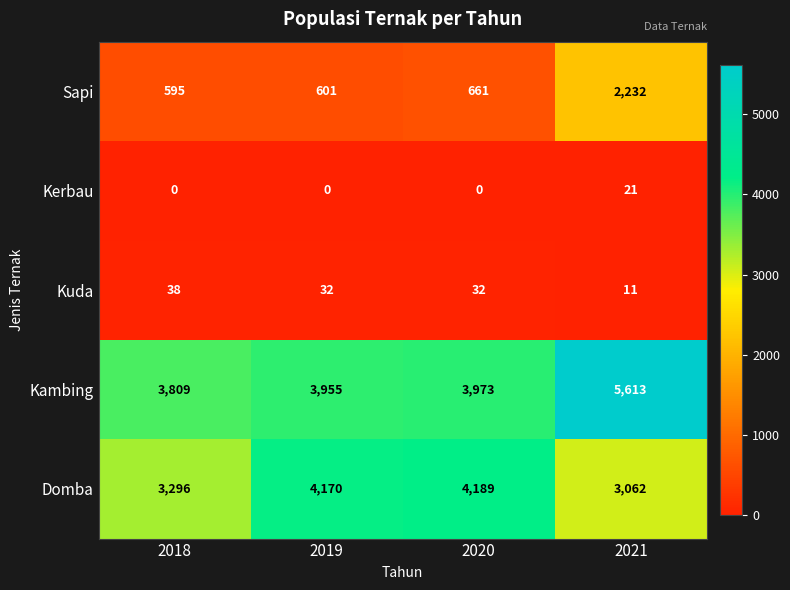

What is the average value of the Kambing series?

4338